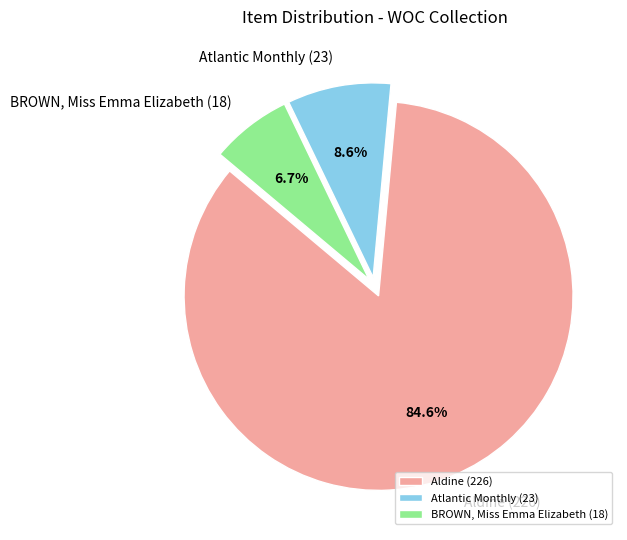

To the nearest percent, what is the difference between the BROWN, Miss Emma Elizabeth (18) and Aldine (226) slice percentages?

78%